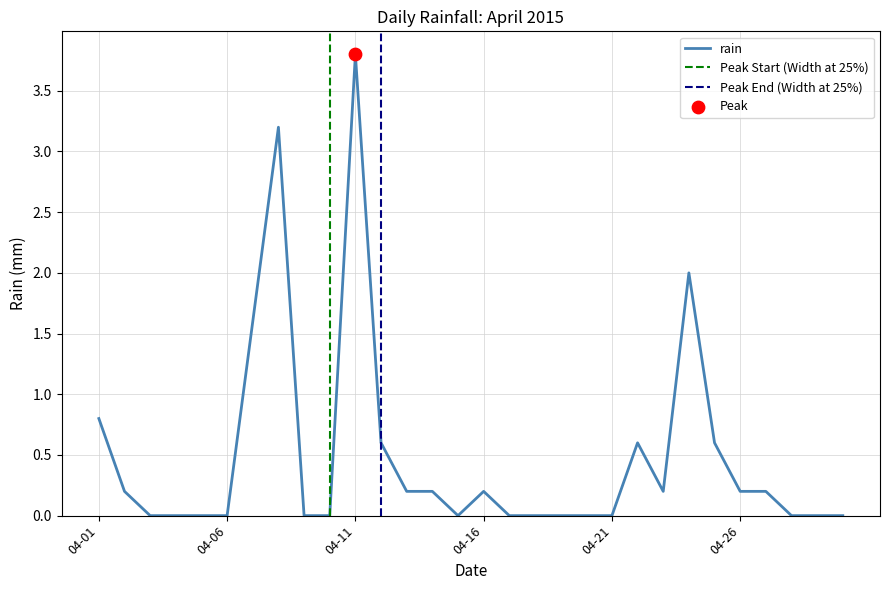

Between 2015-04-15 and 2015-04-18, which is larger?

2015-04-15